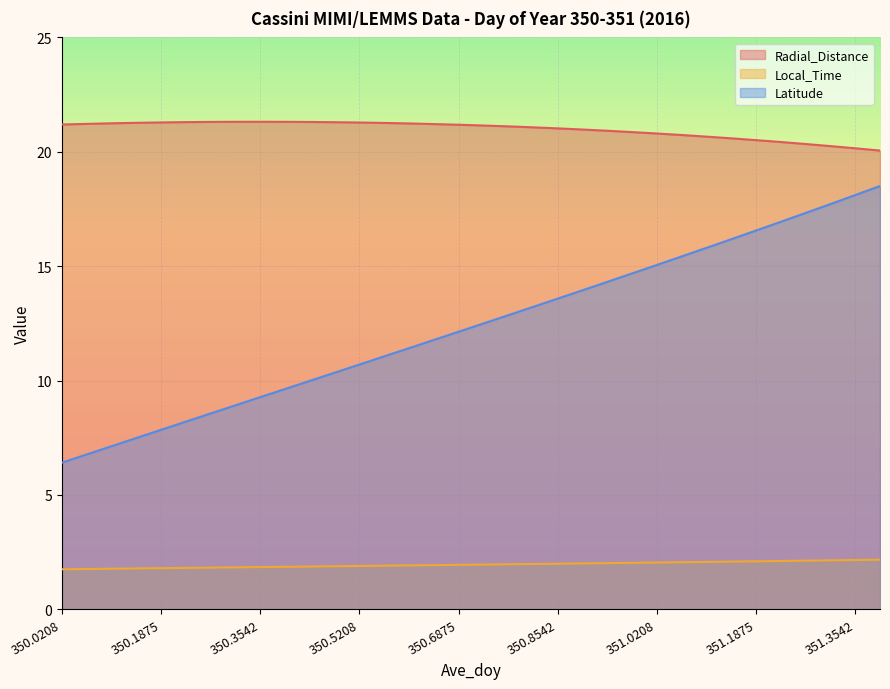

What is the smallest value displayed?

1.7